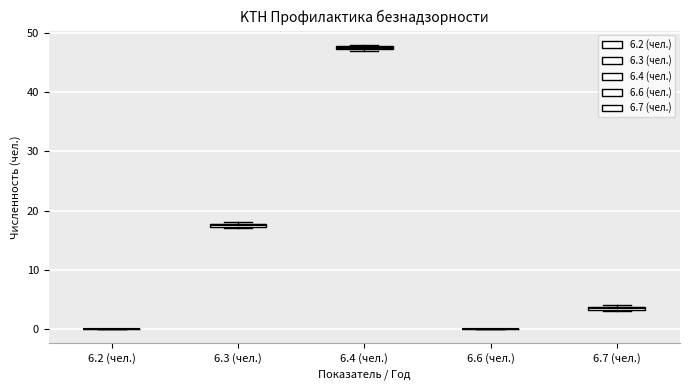

Where is the upper edge of the box for 6.3 (чел.) on the y-axis? The values are not printed on the chart, so give them approximately, as read against the axis.

18